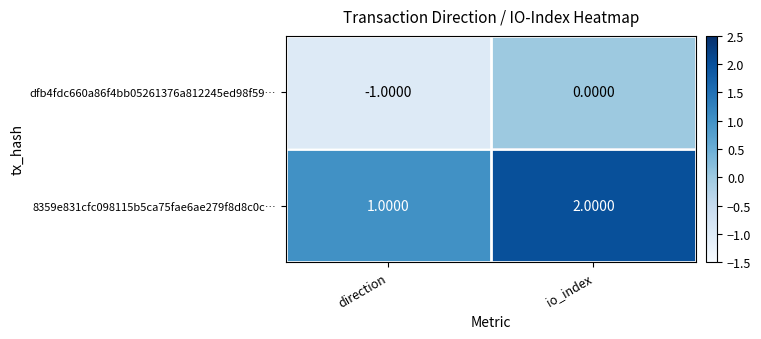

Rank the series at io_index from lowest to highest value.

dfb4fdc660a86f4bb05261376a812245ed98f59…, 8359e831cfc098115b5ca75fae6ae279f8d8c0c…